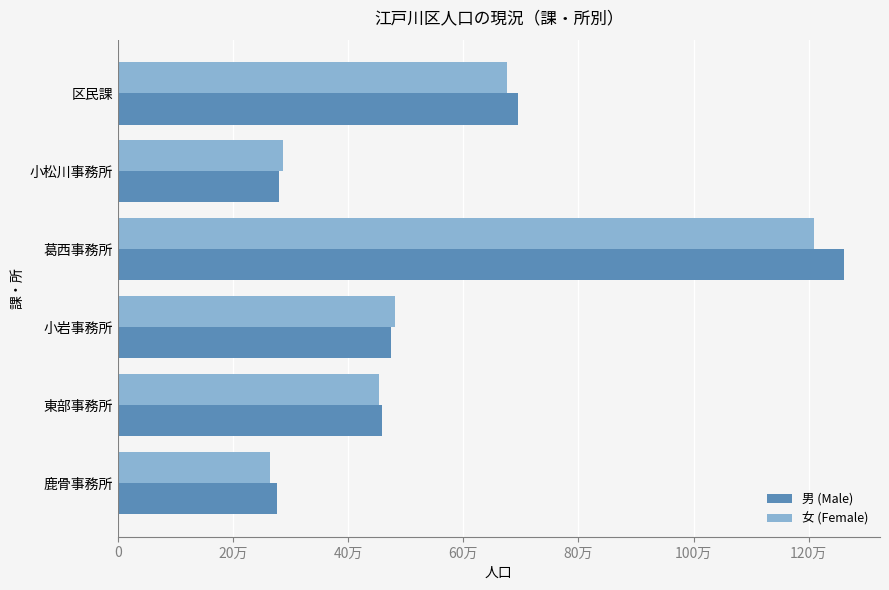

What are all the series names shown in the legend?

男 (Male), 女 (Female)